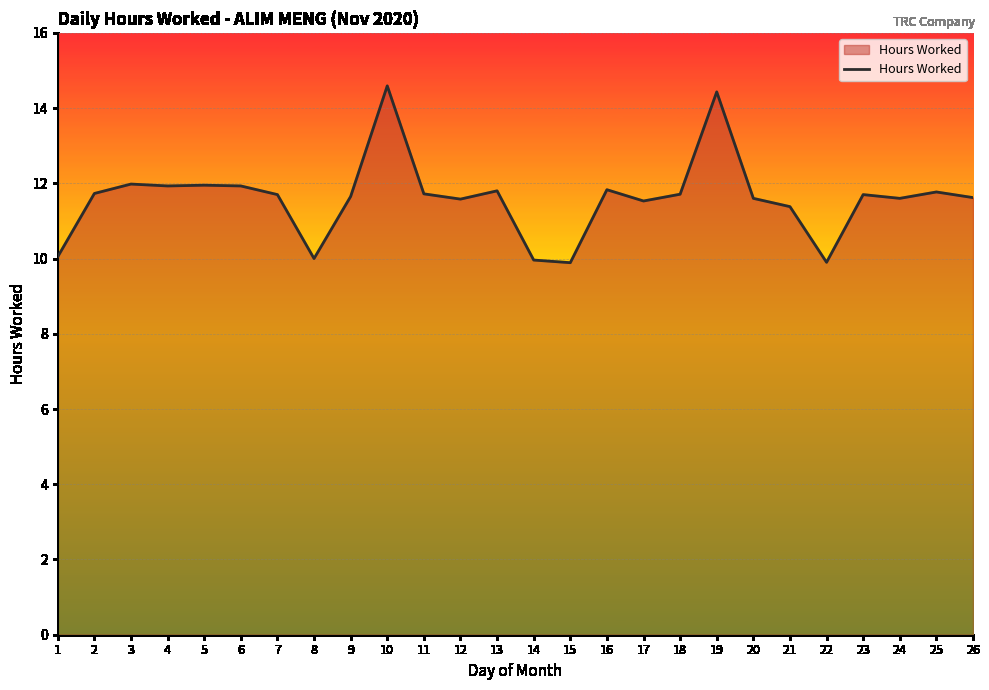

The chart shows a value of 4.5 at 21. True or false?

False